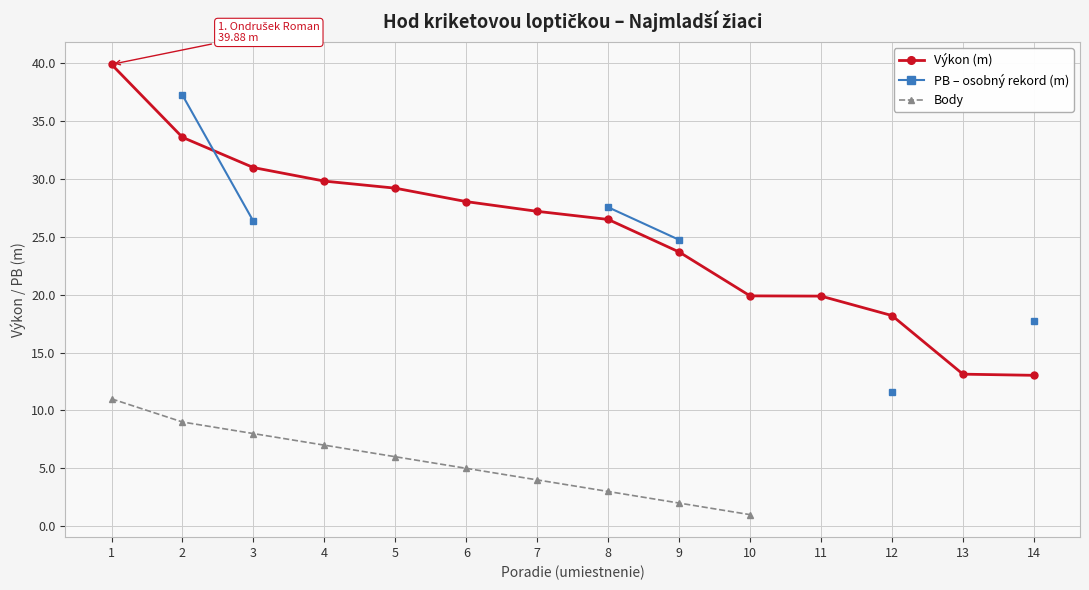

What are all the series names shown in the legend?

Výkon (m), PB – osobný rekord (m), Body